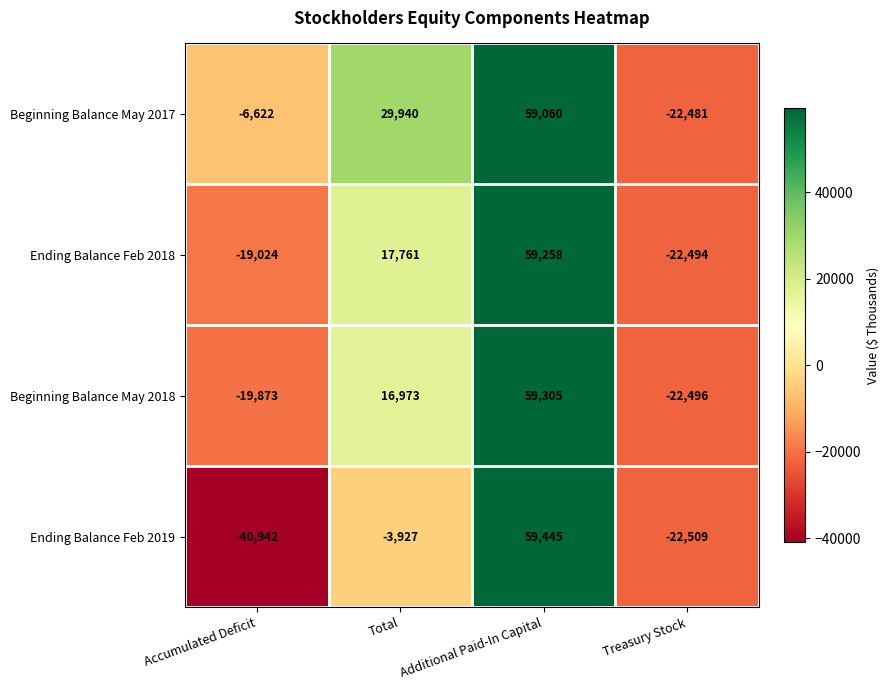

Which category has the highest value across all series?

Additional Paid-In Capital